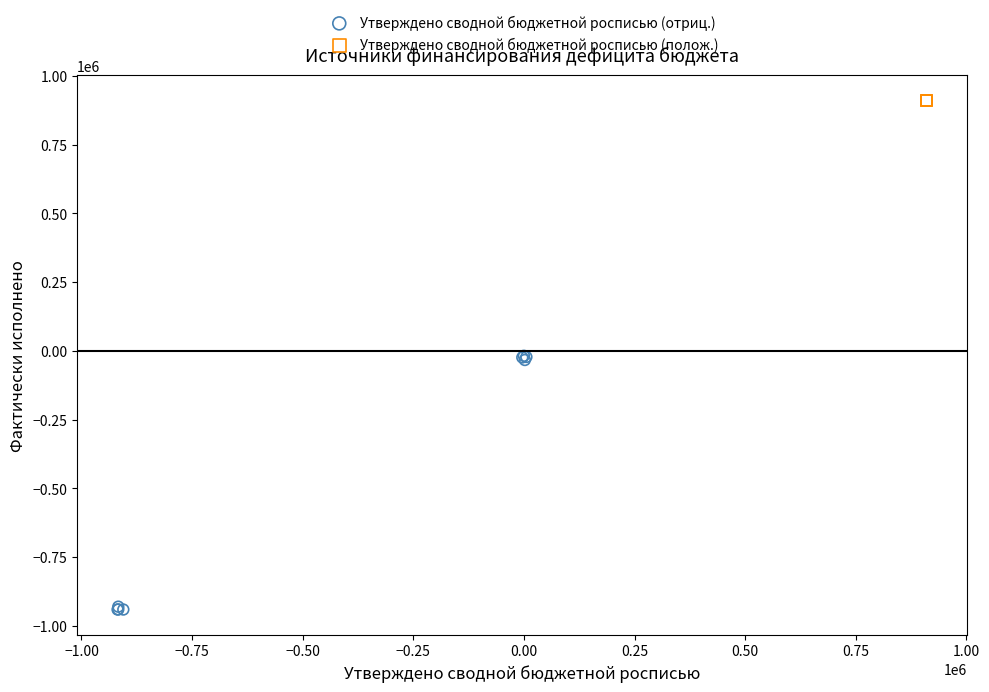

Which series has the largest Y range (max minus min)?

Утверждено сводной бюджетной росписью (отриц.)